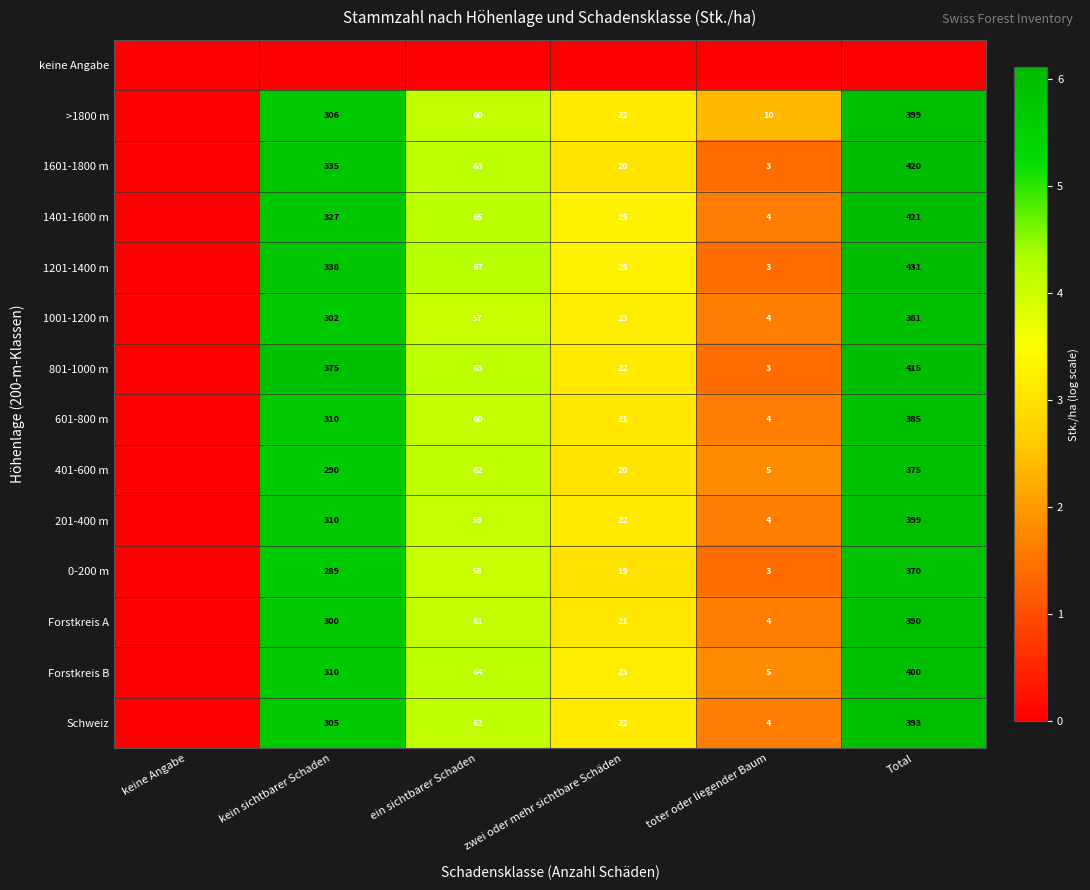

At which category is the sum across all series the highest?

Total